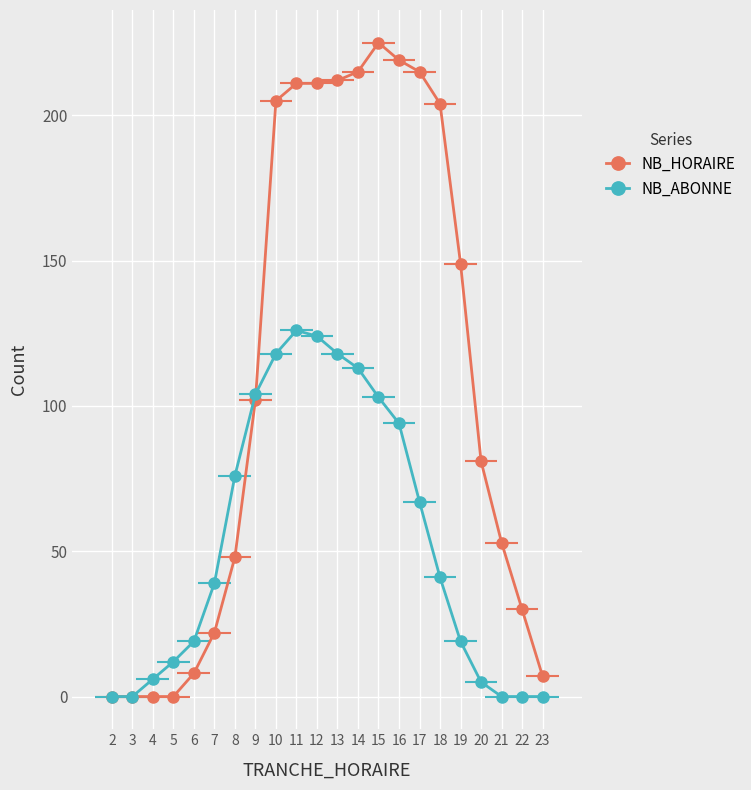

How many lines are shown in the chart?

2